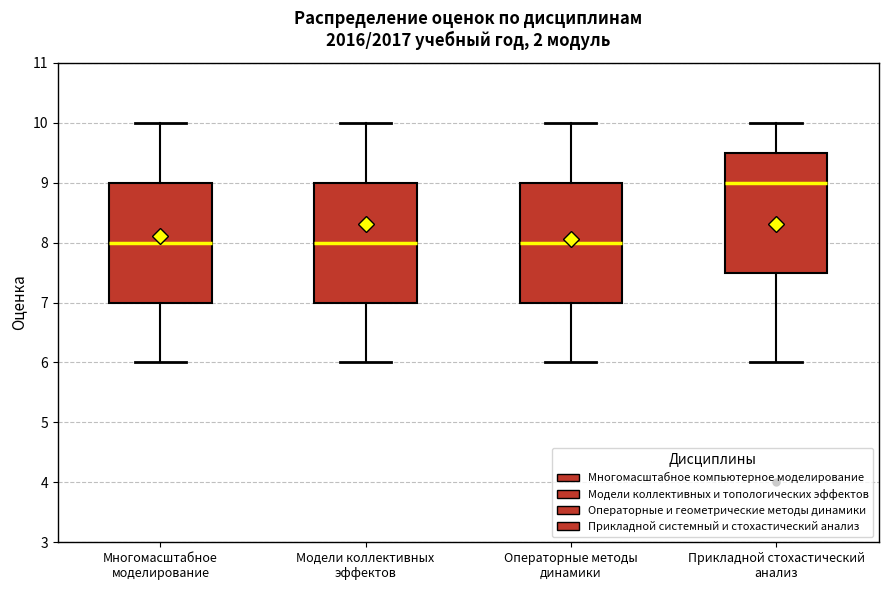

Which box's median line is the highest?

Прикладной стохастический анализ